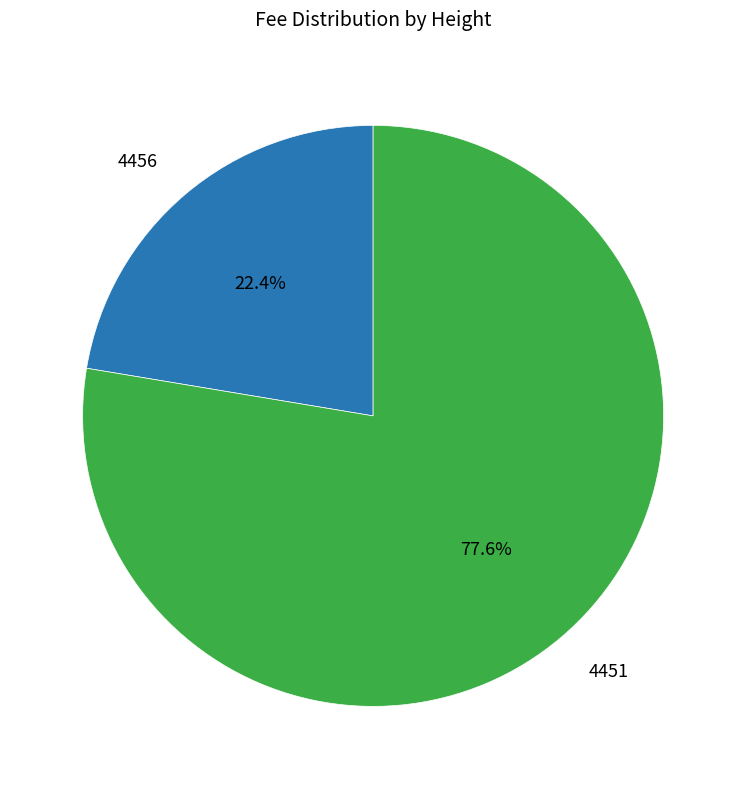

Does any single category account for the majority?

Yes